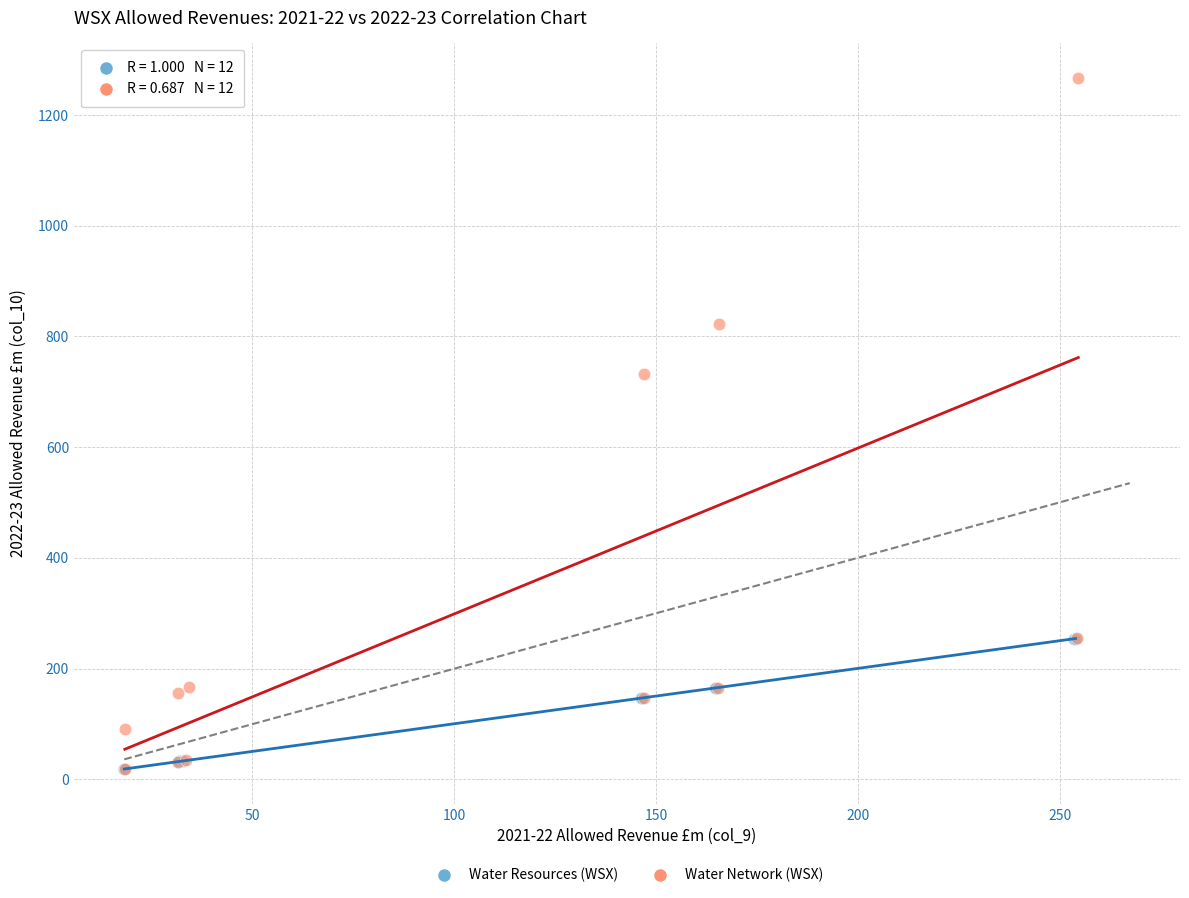

Which series contains the highest Y value?

Water Network (WSX)